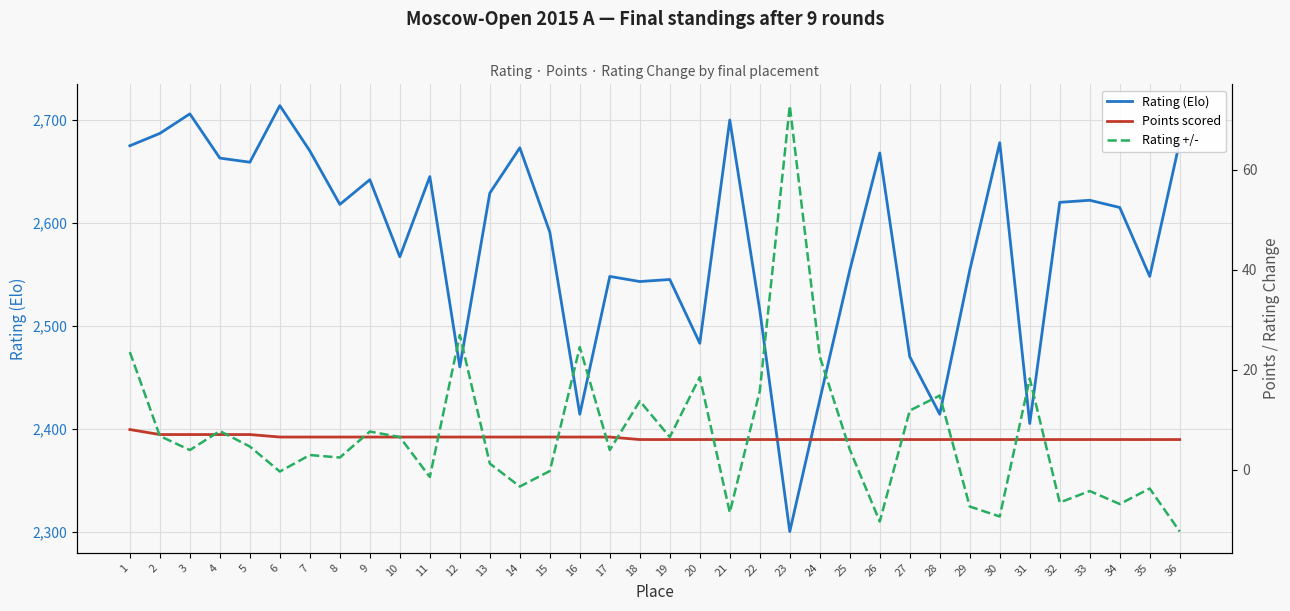

At how many categories does at least one series exceed 336?

36